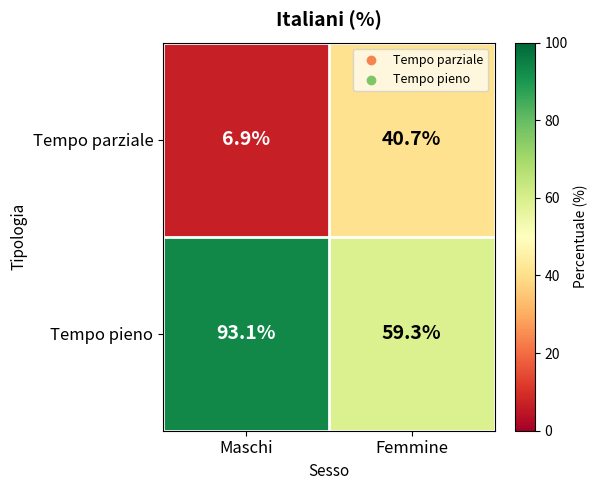

At which label does Tempo parziale reach its minimum?

Maschi